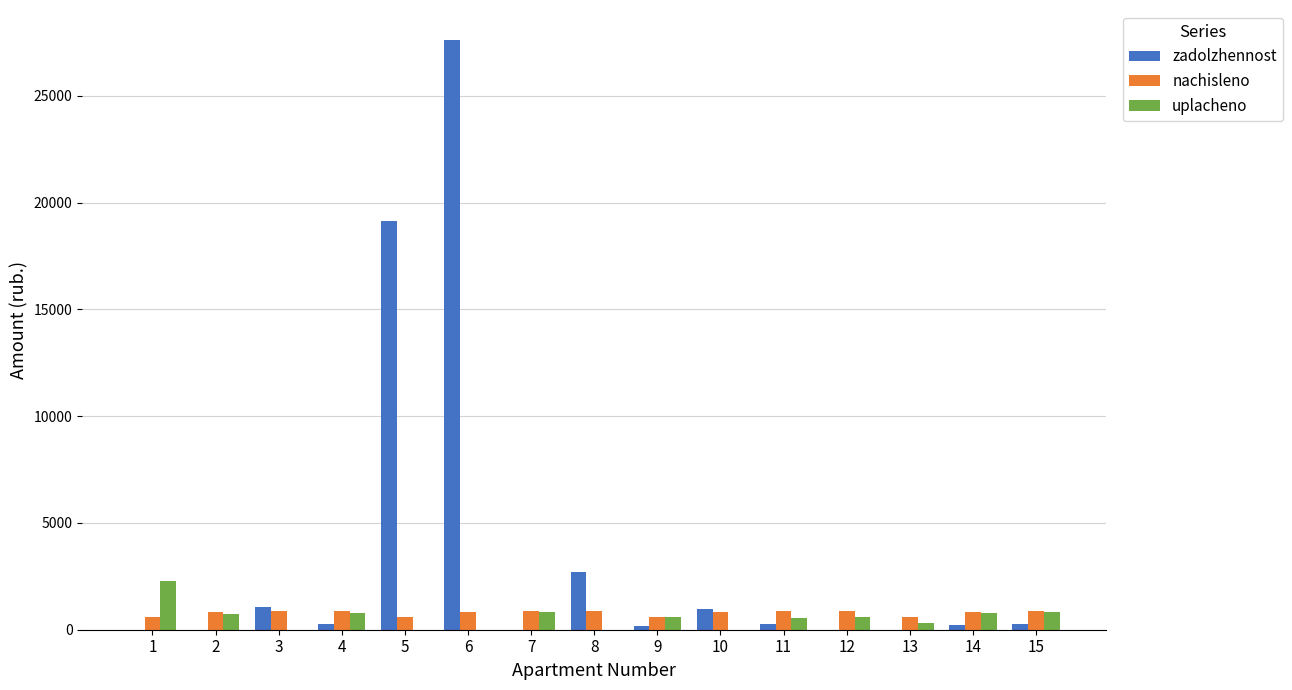

What is the sum of all uplacheno values?

8285.4